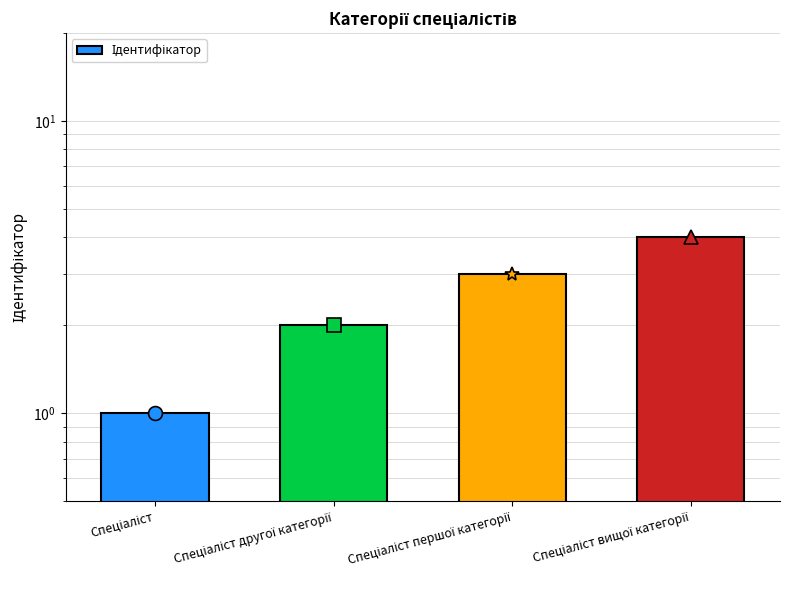

Reading left to right, extract all data points from this chart.

1	2	3	4